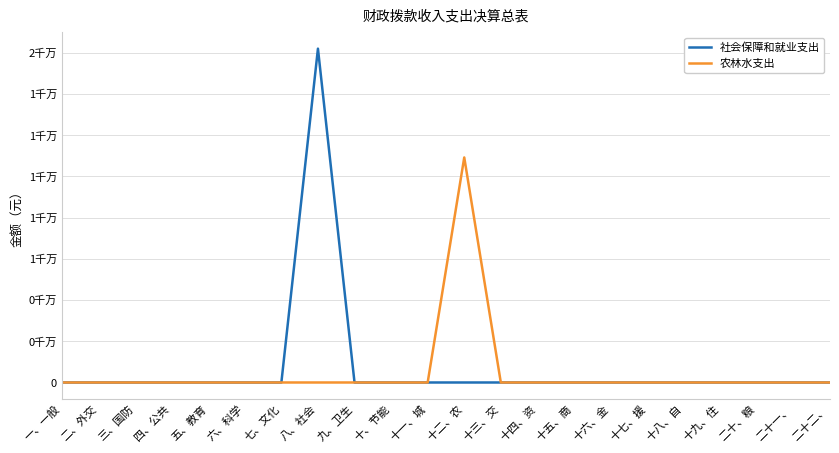

Is this an area chart (filled region under the line)?

No